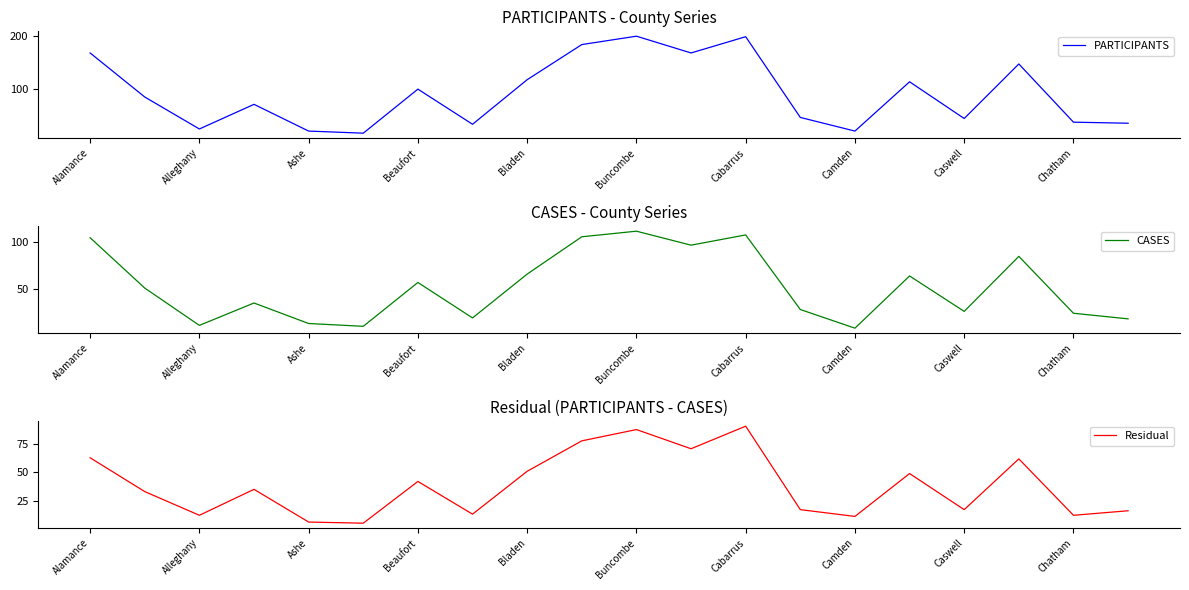

At which category does PARTICIPANTS reach its first local valley?

Alleghany